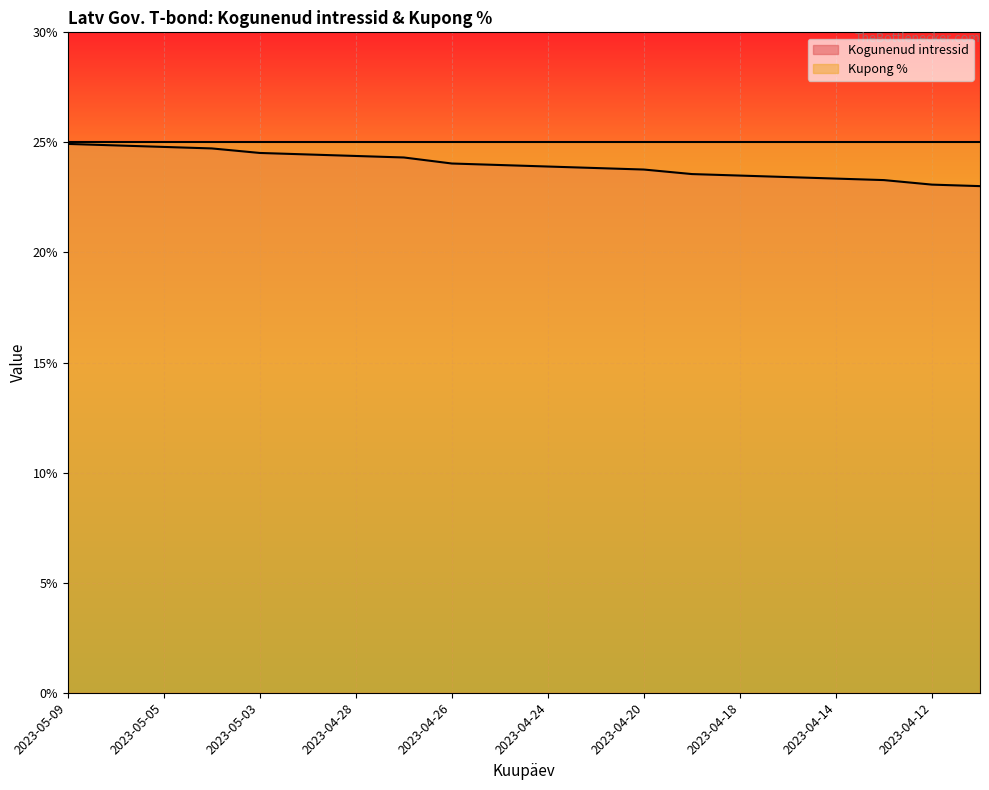

Which has a higher value, 2023-04-12 or 2023-05-04?

2023-05-04